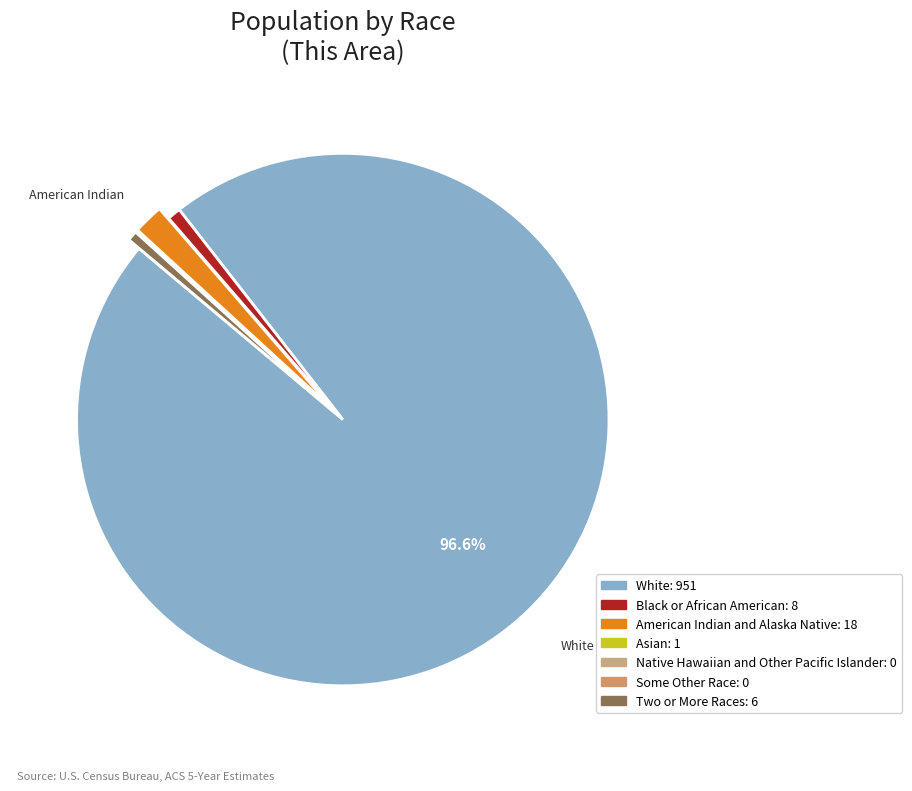

How many slices are in this pie chart?

7